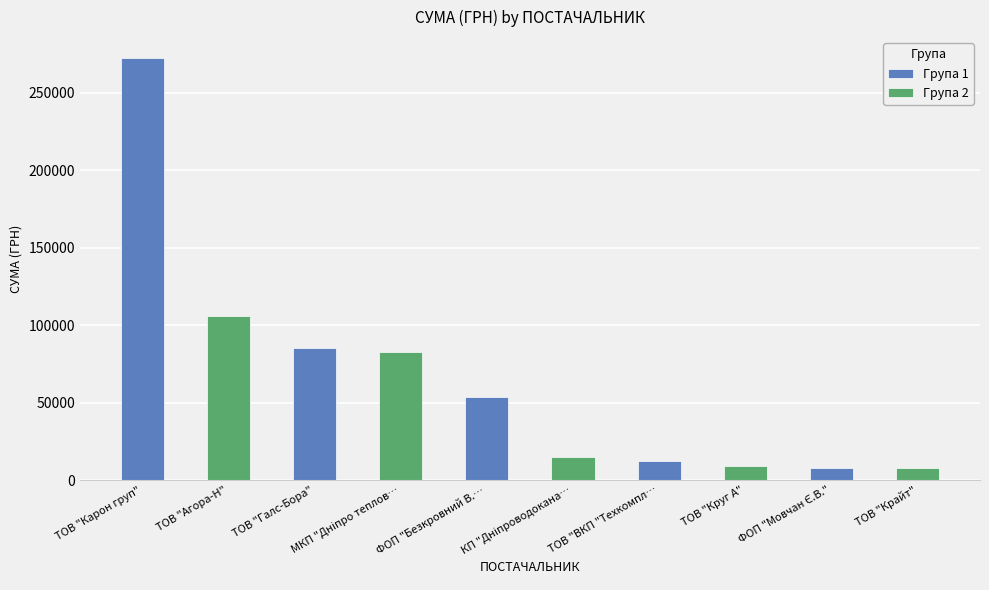

What is the average value of the Група 2 series?

44229.0